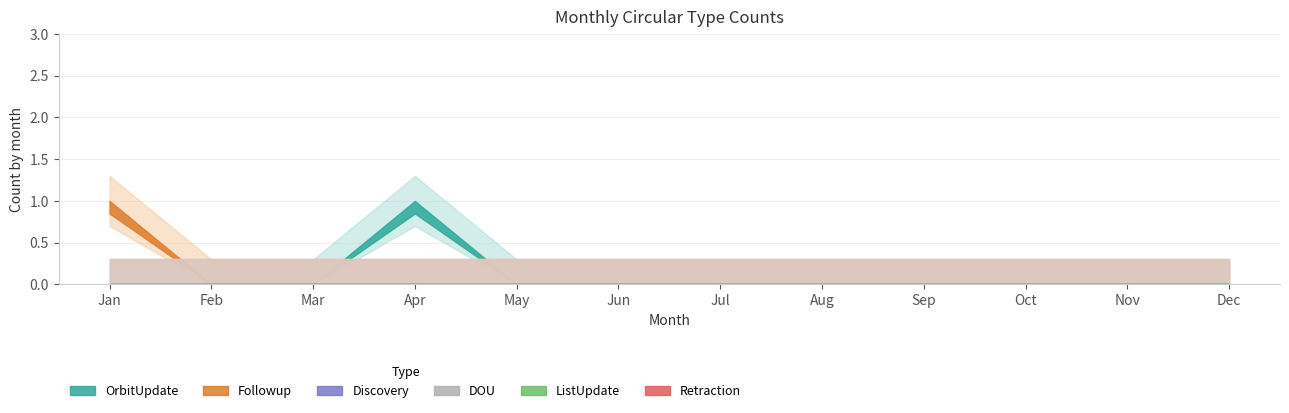

Which series has the largest total across all categories?

OrbitUpdate